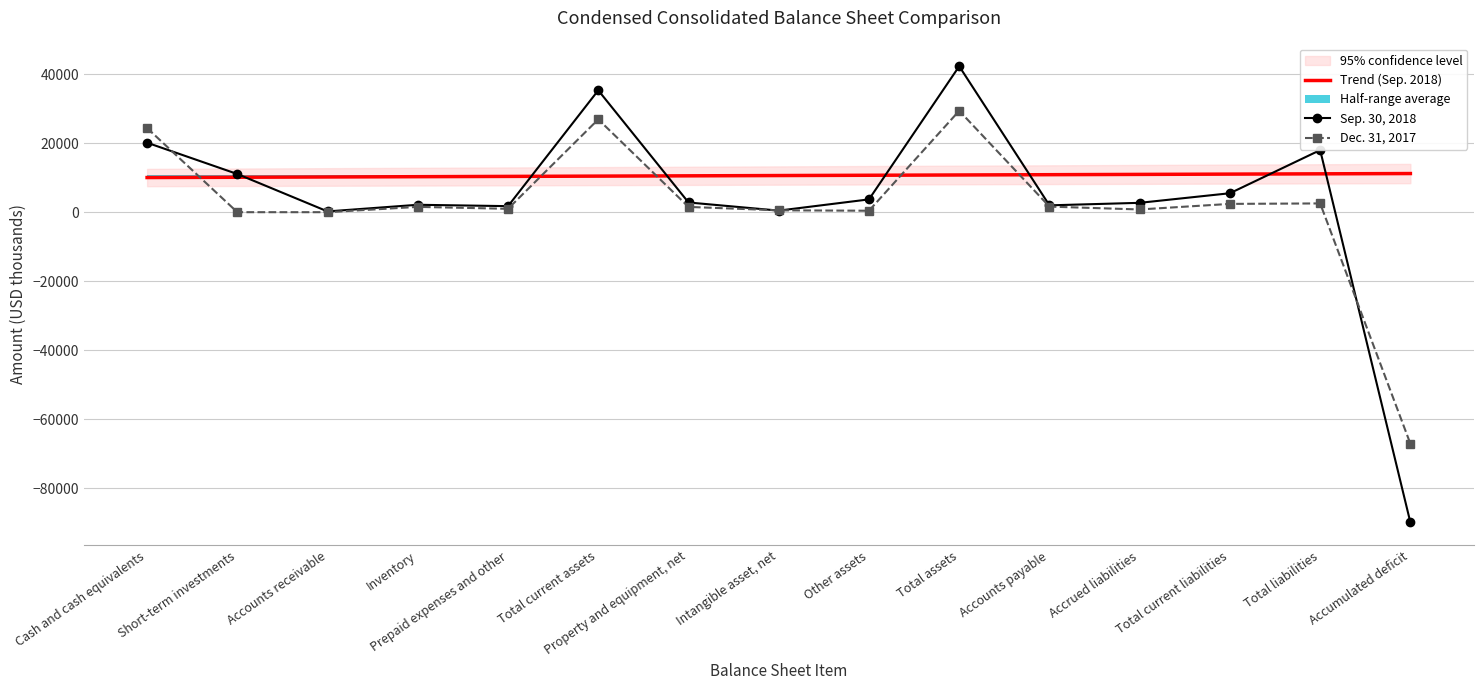

True or false: Dec. 31, 2017 has a value of 29412.0 at Total assets.

True